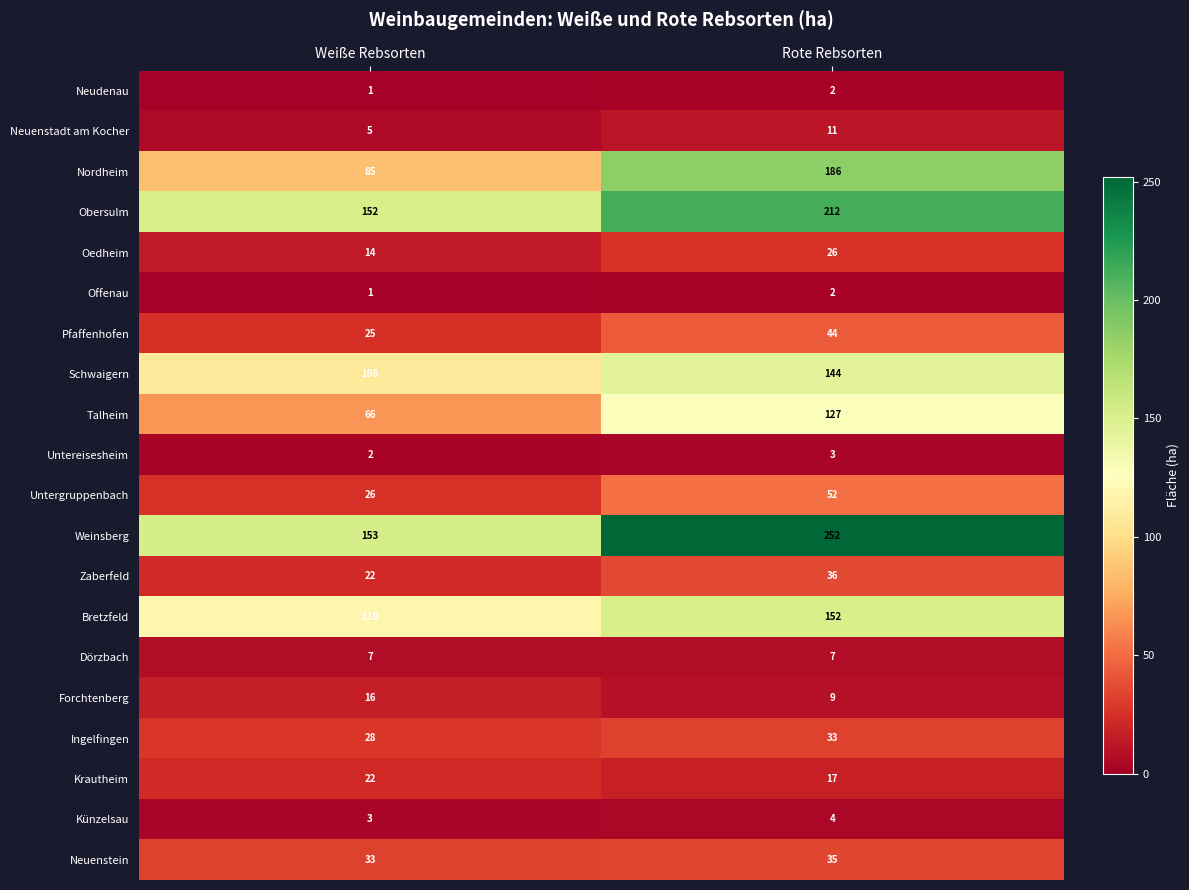

What value does the Dörzbach series have at Rote Rebsorten?

7